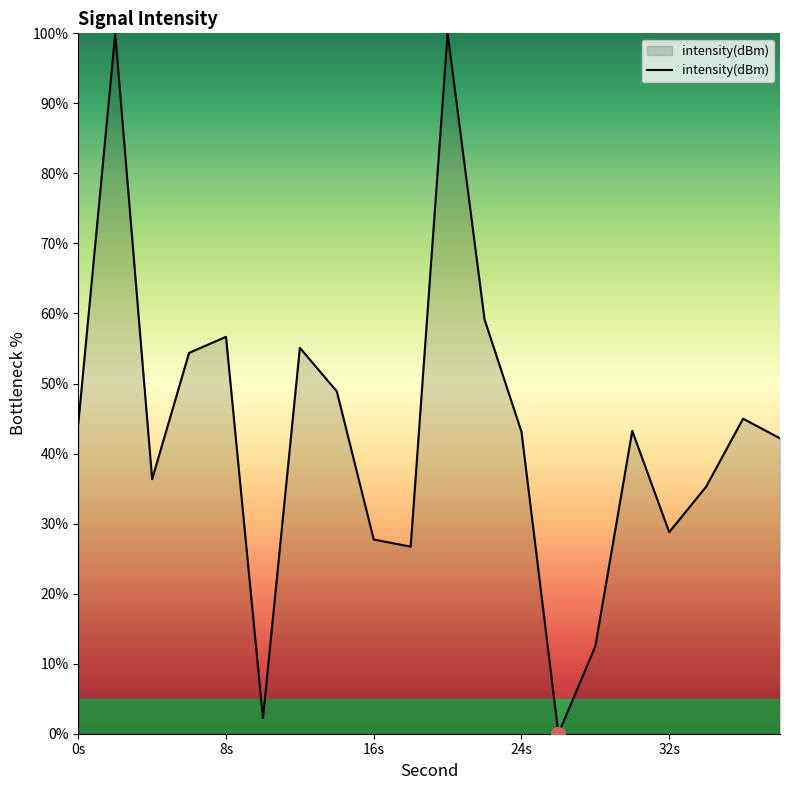

What is the difference between the maximum and minimum values?

100.0